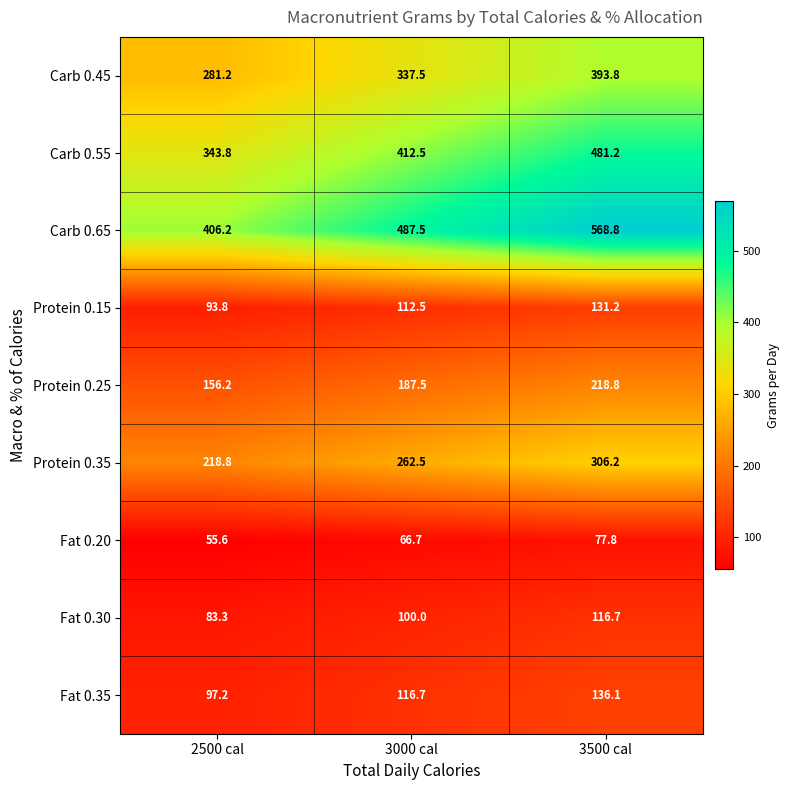

Is it true that Protein 0.25 equals 187.5 at 3000 cal?

True